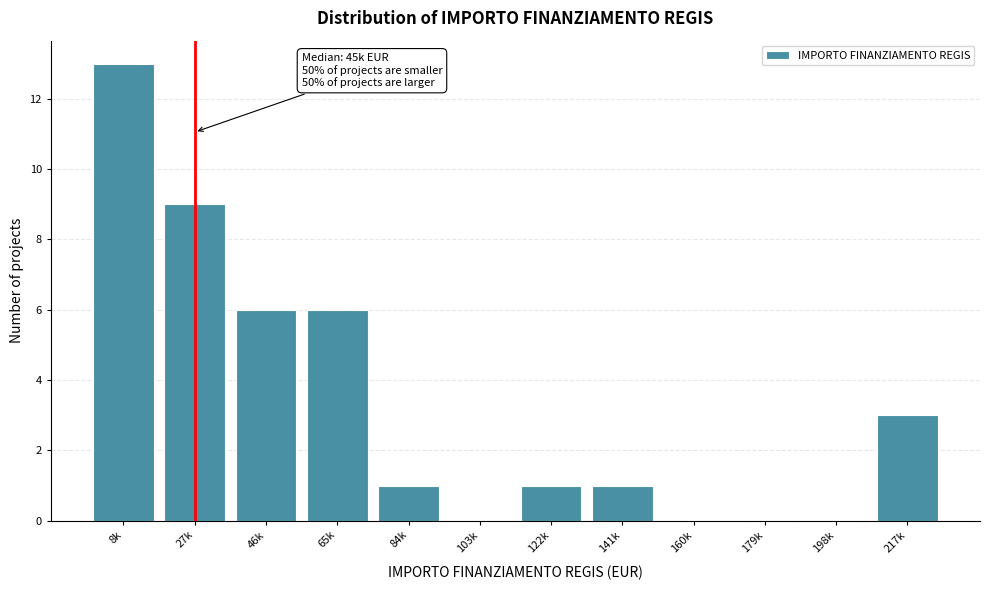

Reading left to right, what are all the values shown in this chart?

8k=13	27k=9	46k=6	65k=6	84k=1	103k=0	122k=1	141k=1	160k=0	179k=0	198k=0	217k=3